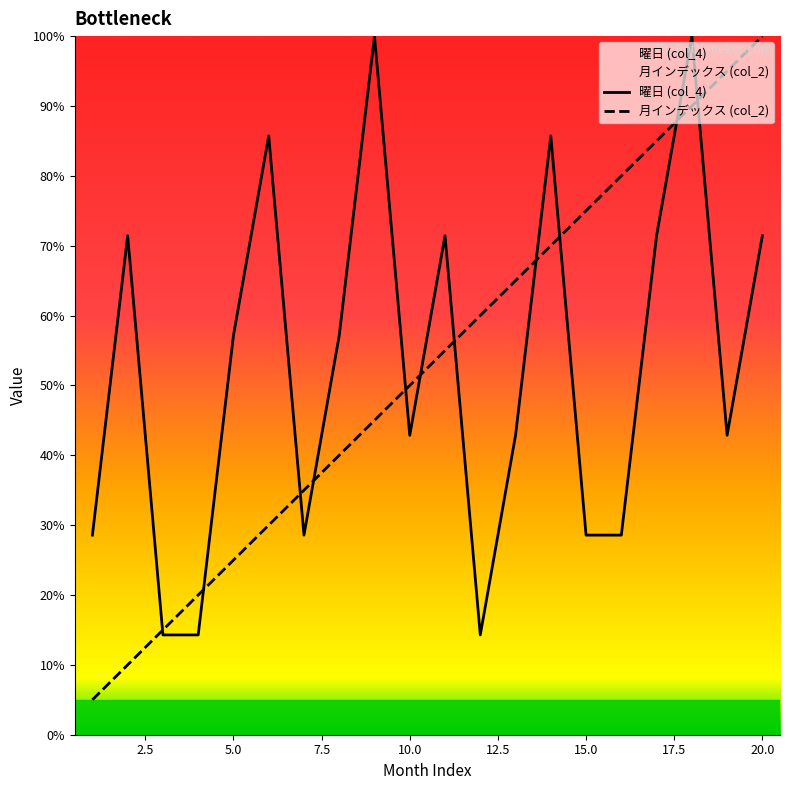

Which series has the largest range (max minus min)?

月インデックス (col_2)